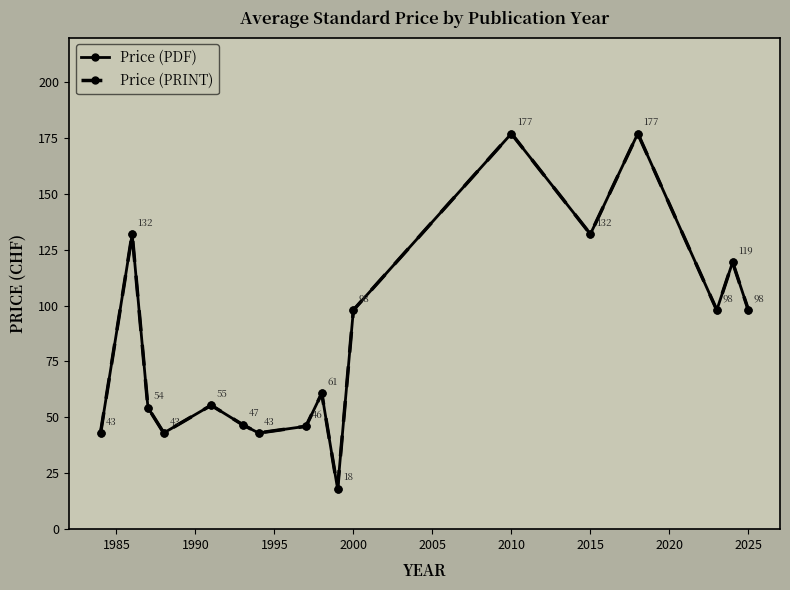

Does the chart have visible grid lines?

No